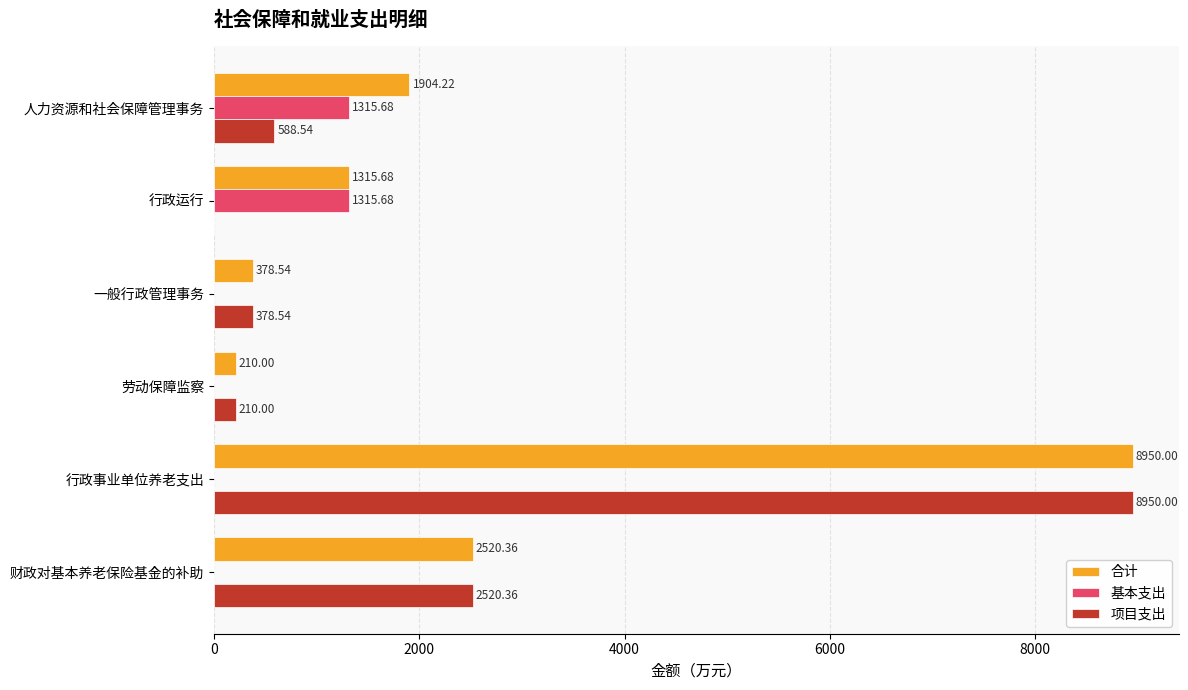

Which series has the widest spread of values?

项目支出